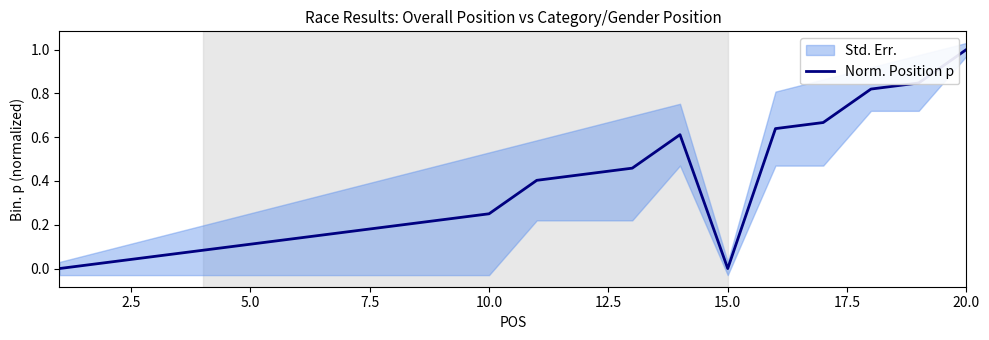

What is the greatest value displayed?

1.0